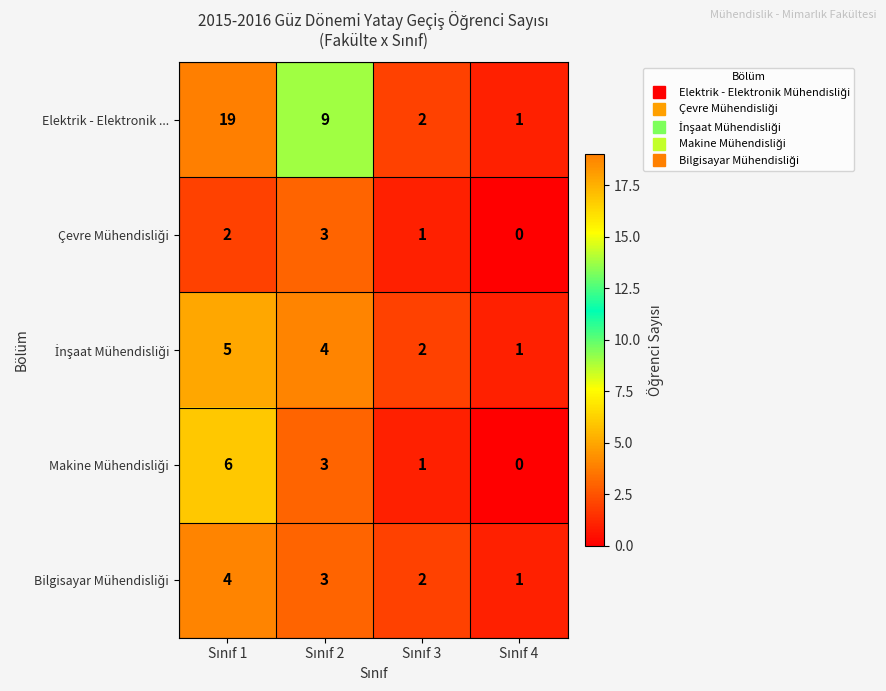

Which series has the widest spread of values?

Elektrik - Elektronik ...